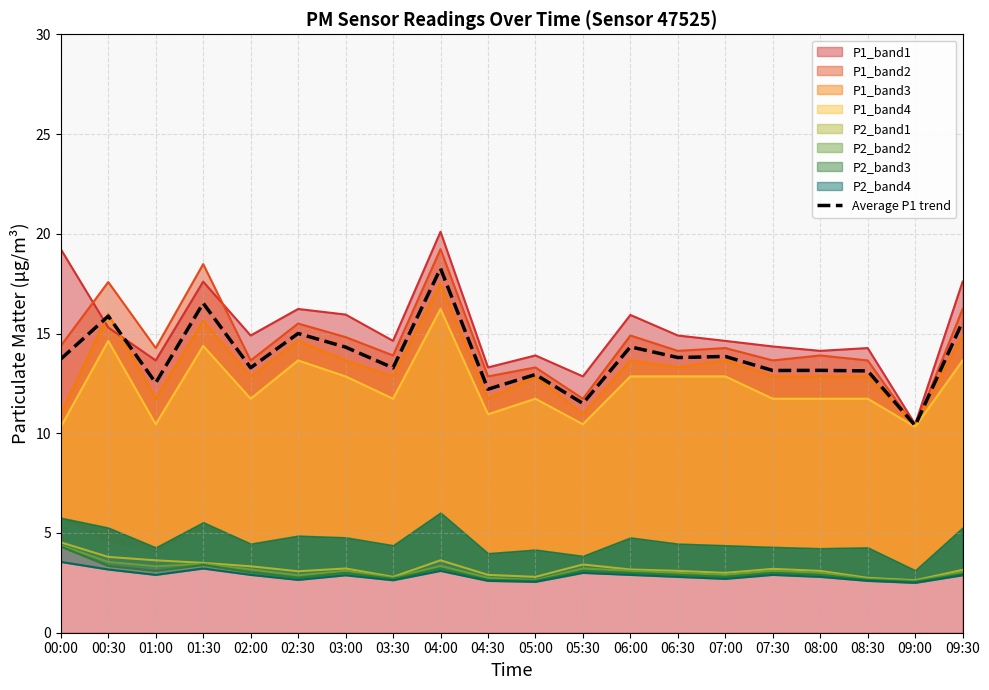

Rank the categories by value from lowest to highest.

09:00, 05:30, 04:30, 01:00, 05:00, 08:30, 07:30, 08:00, 03:30, 02:00, 00:00, 06:30, 07:00, 03:00, 06:00, 02:30, 09:30, 00:30, 01:30, 04:00